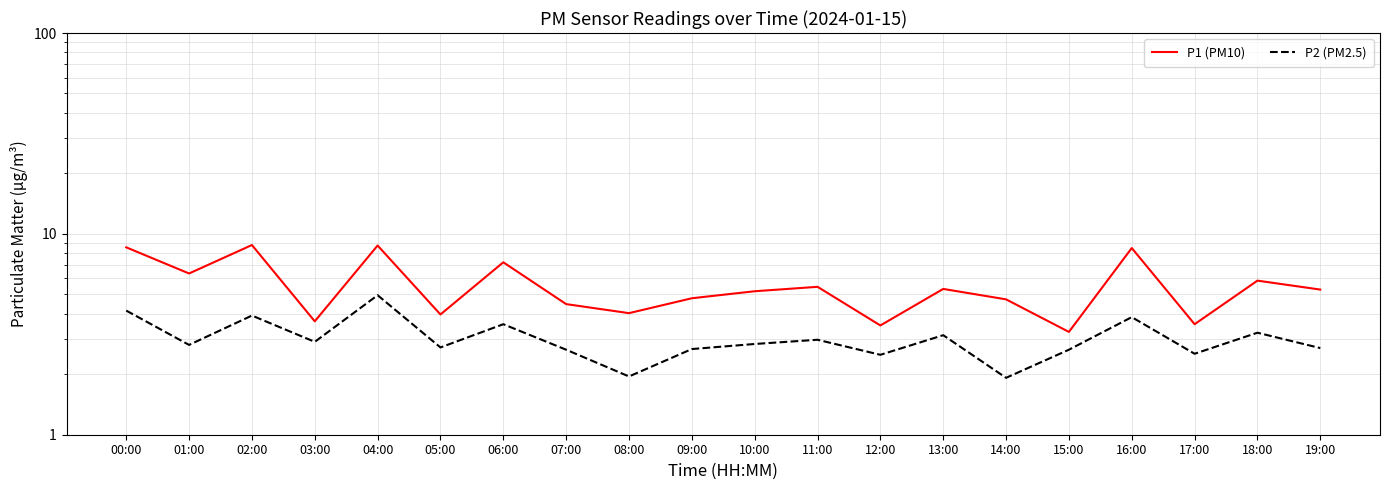

Which series has the largest range (max minus min)?

P1 (PM10)